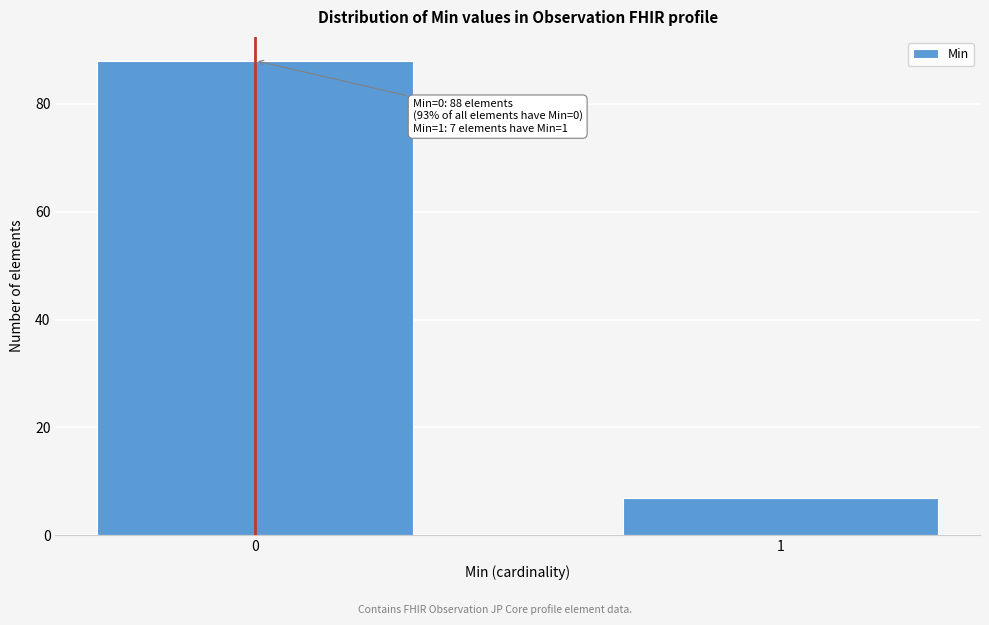

Reading left to right, extract all data points from this chart.

0=88	1=7